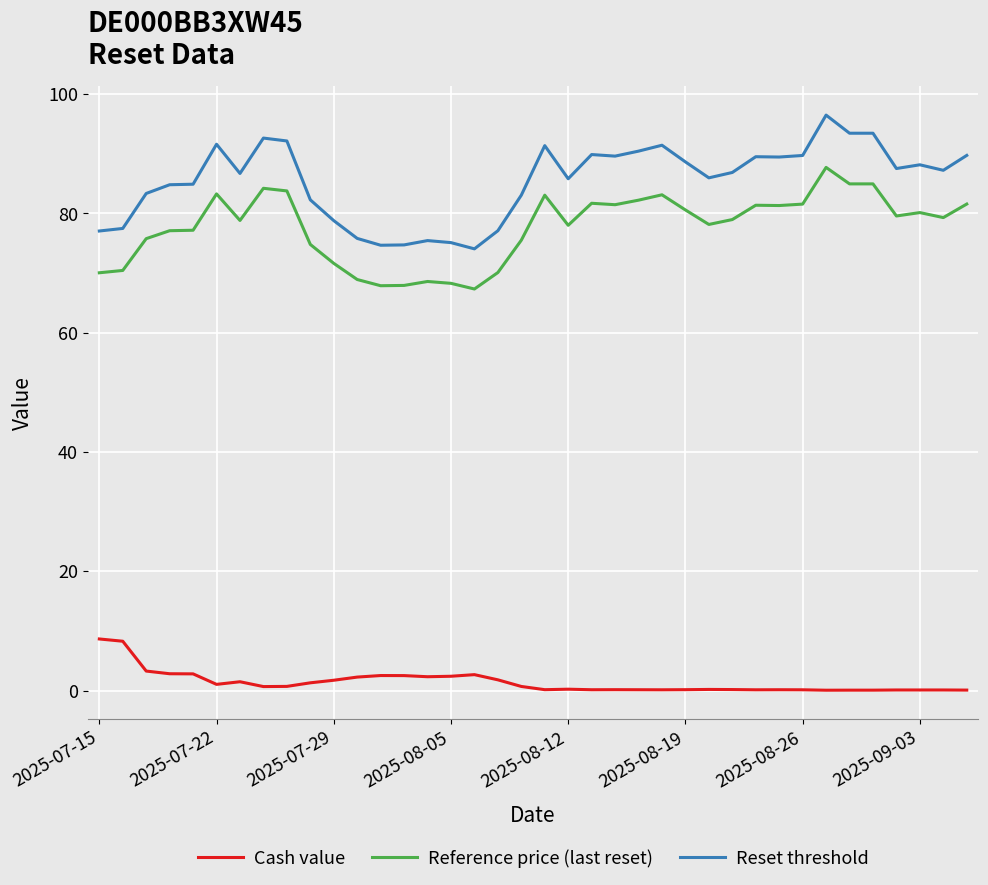

Which series has the largest total across all categories?

Reset threshold